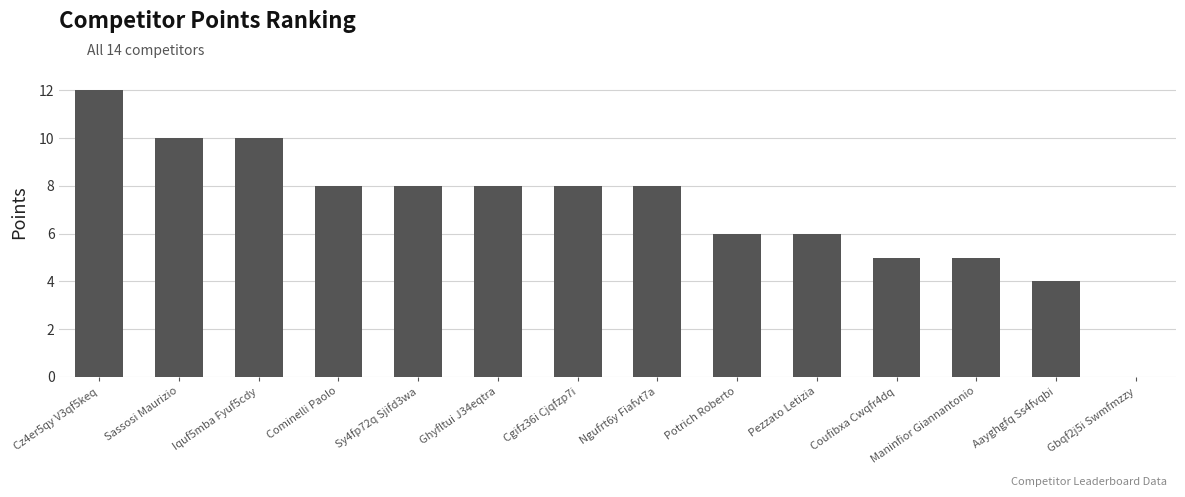

The chart shows a value of 3 at Iquf5mba Fyuf5cdy. True or false?

False